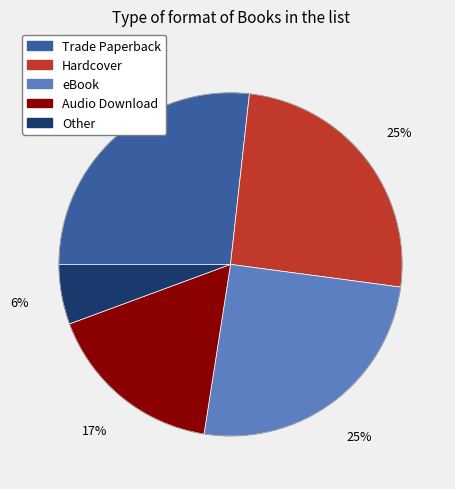

Count the number of slices in the pie.

5